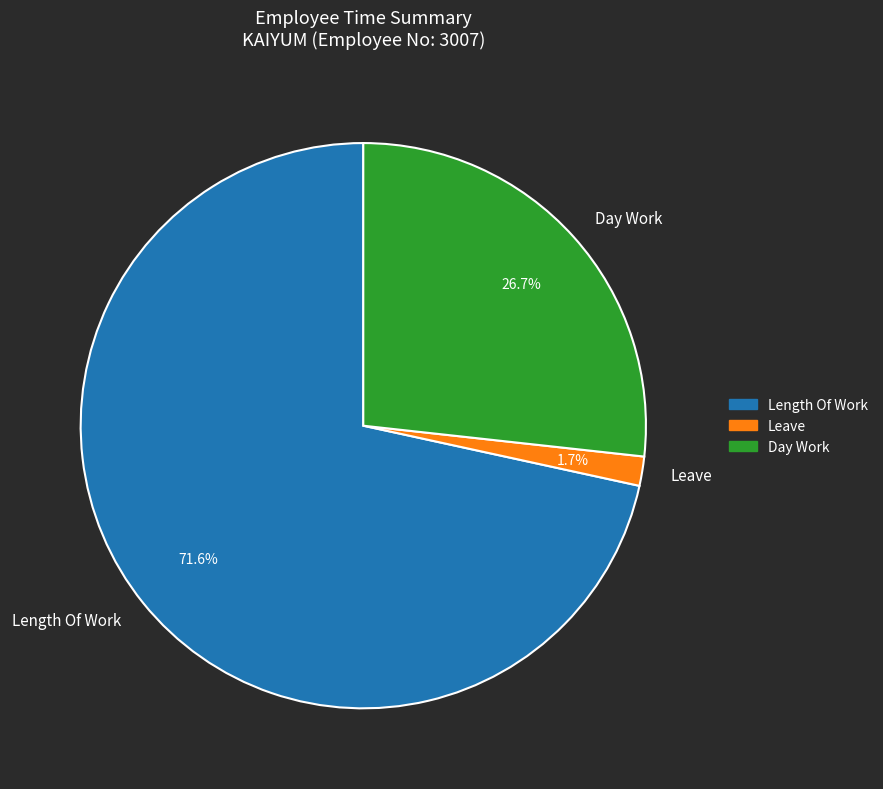

Is there any slice that represents more than half of the pie?

Yes